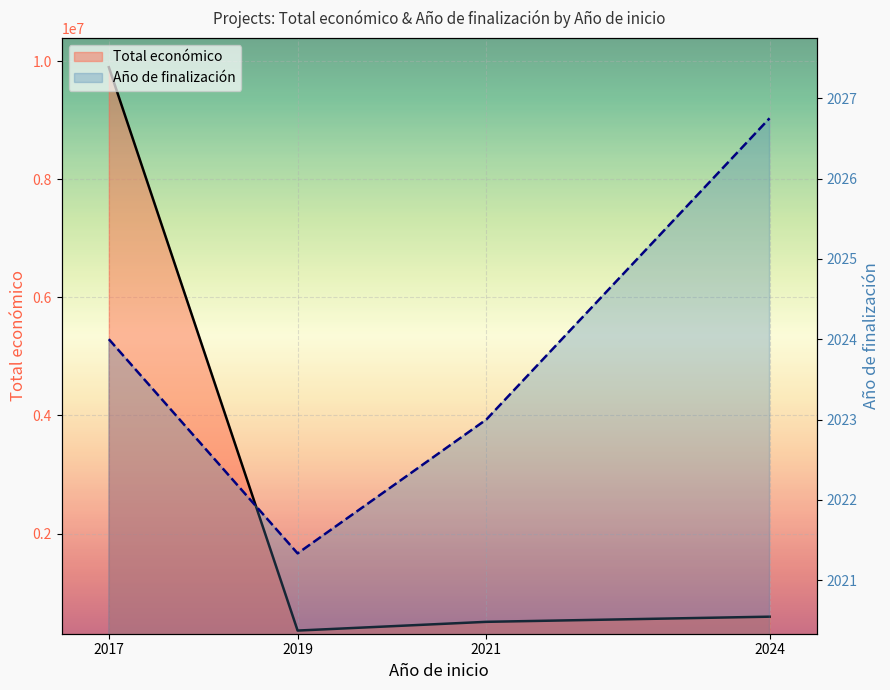

At 2021, list the series in order from largest to smallest.

Total económico, Año de finalización